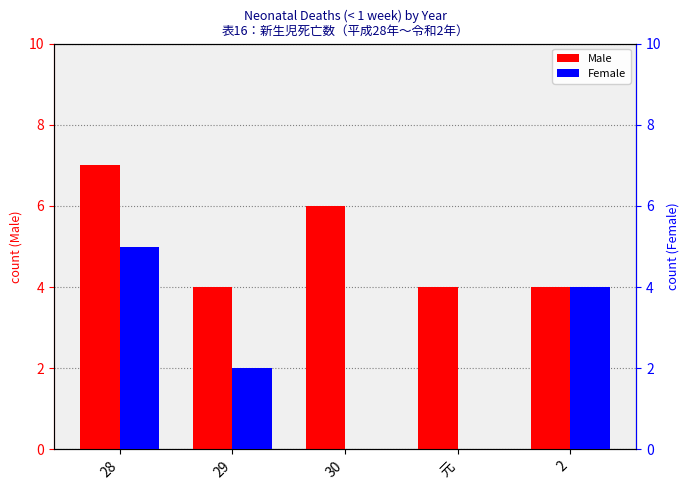

Between 28 and 29, which series saw the biggest shift?

Male